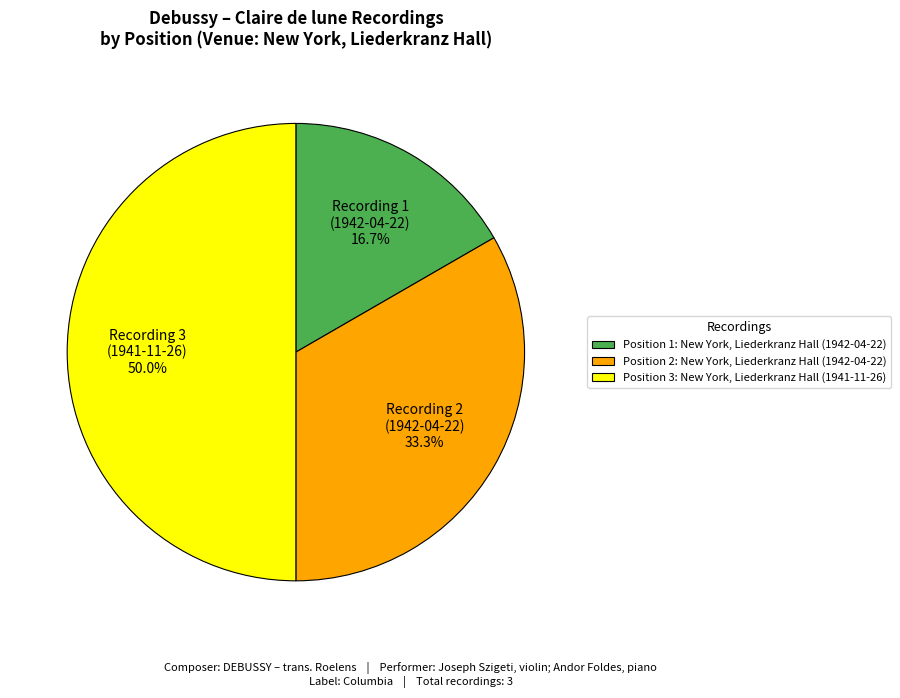

Approximately how many times larger is the value at Position 1: New York, Liederkranz Hall (1942-04-22) compared to Position 2: New York, Liederkranz Hall (1942-04-22)?

0.5